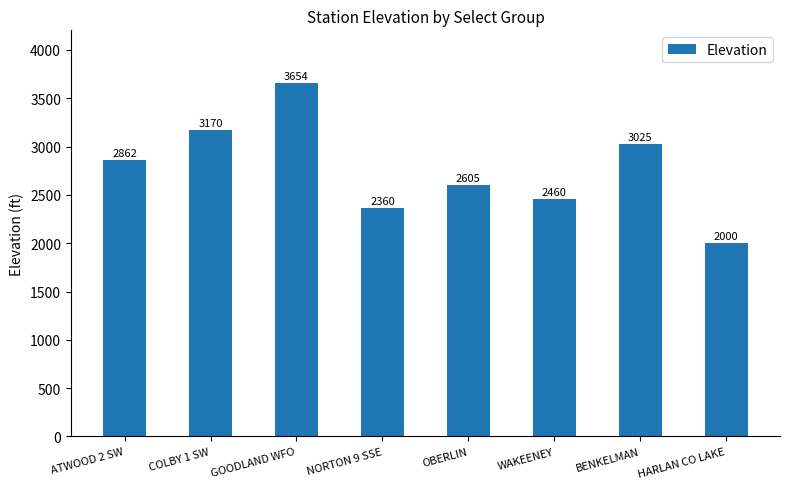

Reading left to right, what are all the values shown in this chart?

2862	3170	3654	2360	2605	2460	3025	2000